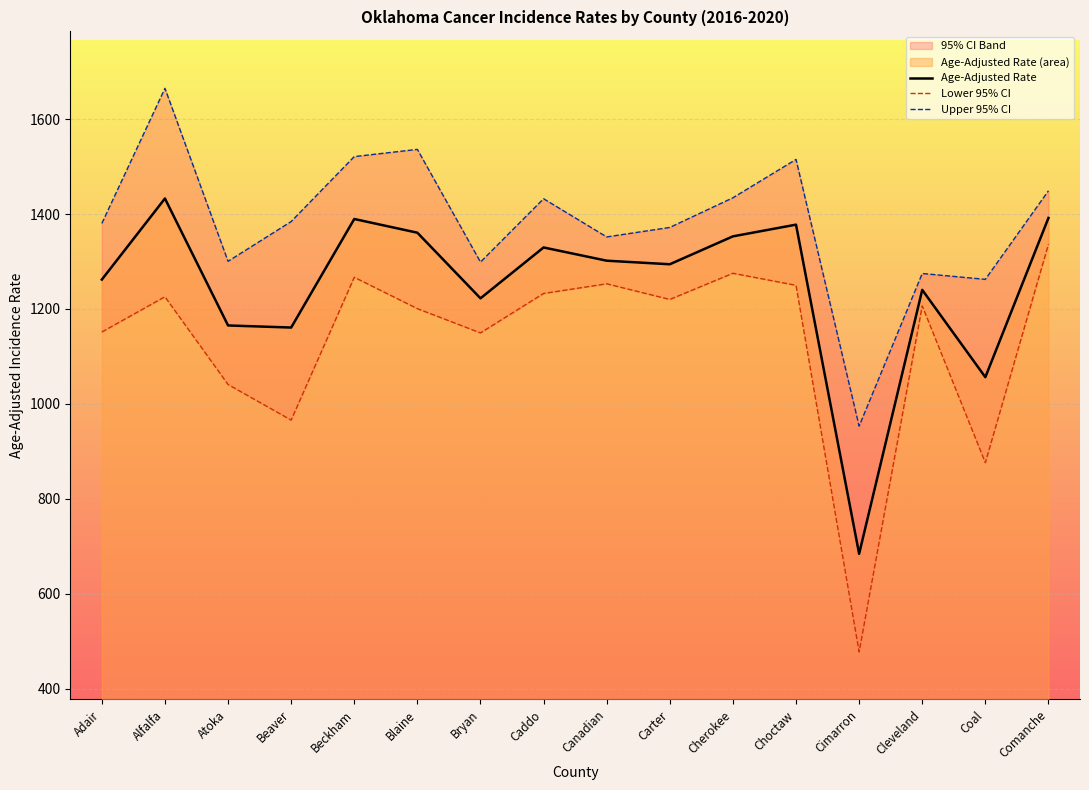

Rank the series by their average value, from lowest to highest.

Lower 95% CI, Age-Adjusted Rate, Upper 95% CI